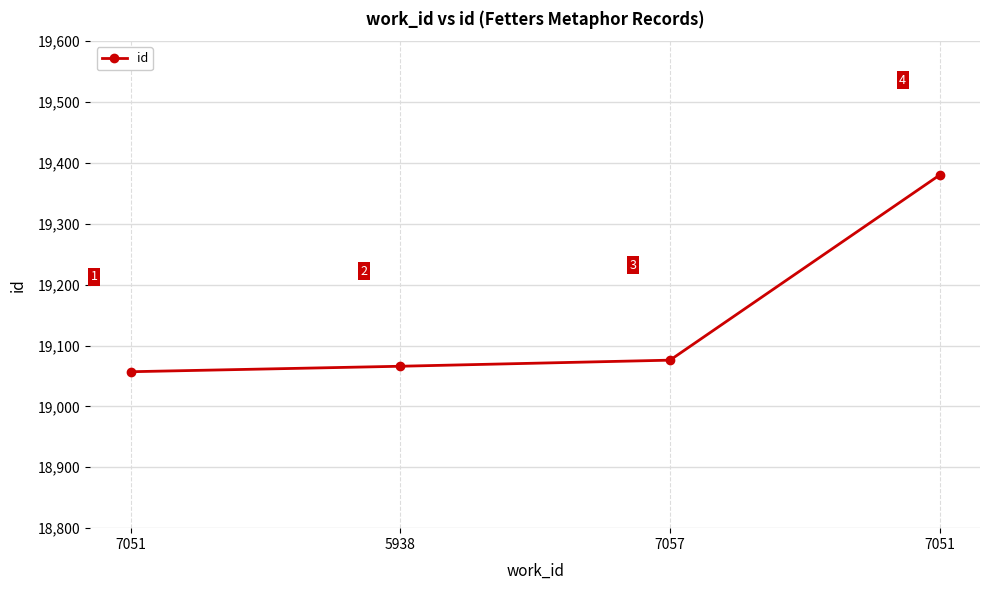

Does the chart have visible grid lines?

Yes